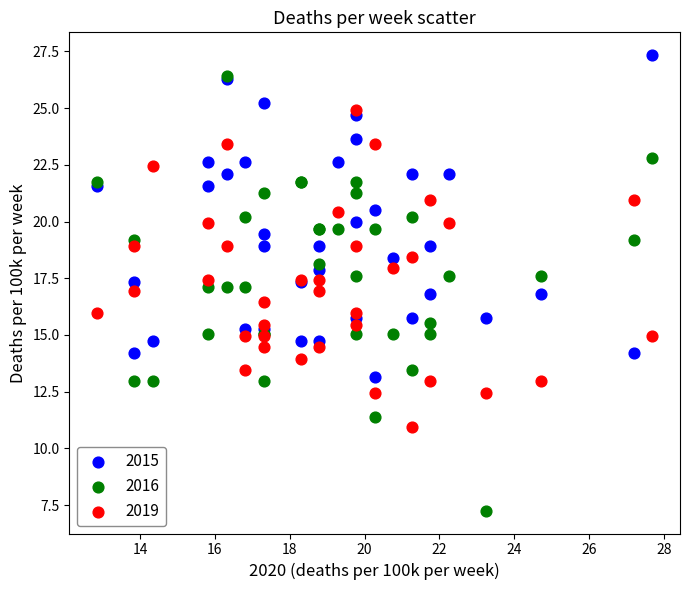

What are all the series names shown in the legend?

2015, 2016, 2019